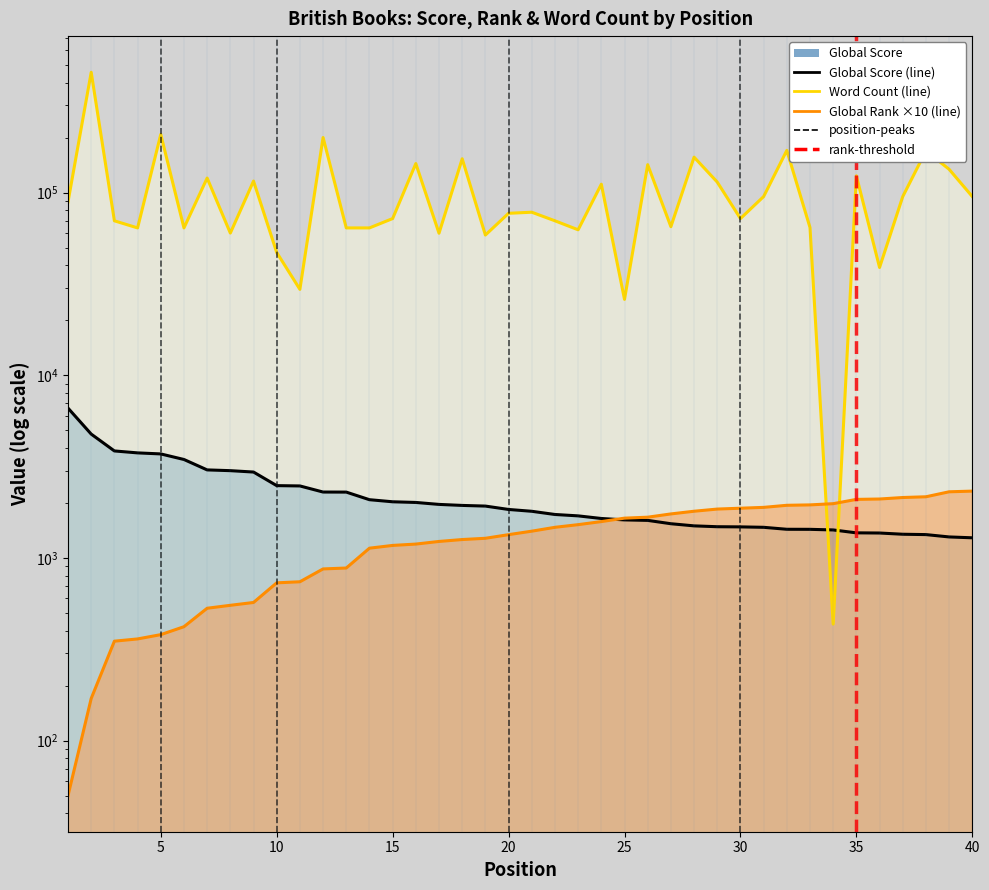

The value of Word Count (line) at 18 is 98904. True or false?

False